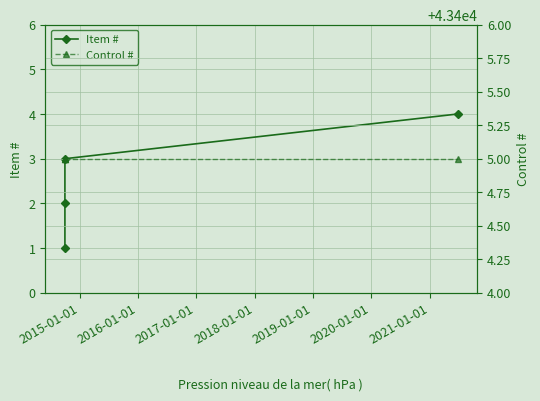

How many values in the Item # series are below 3?

2